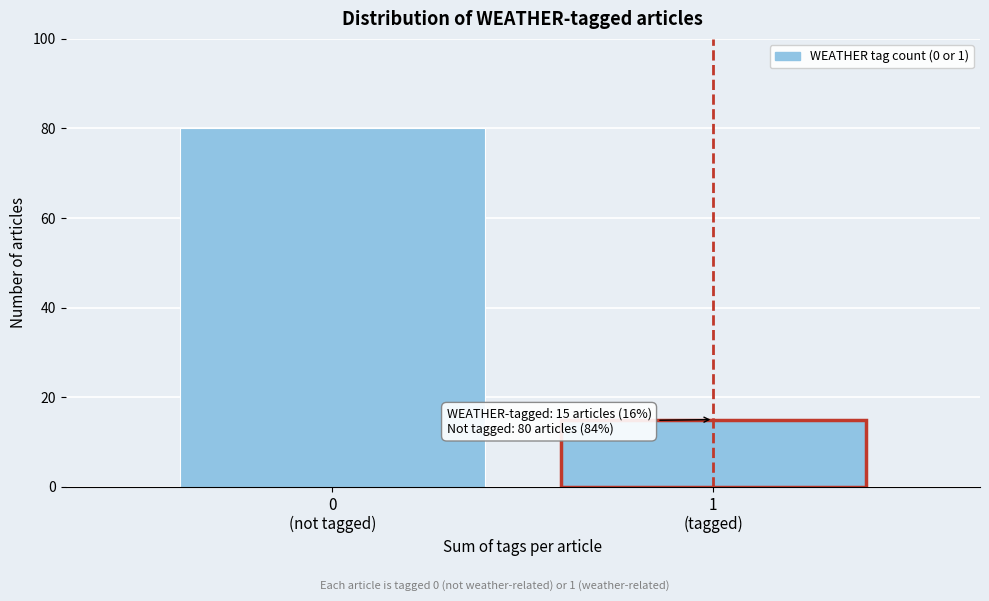

Reading left to right, list all the values displayed in this chart.

80	15